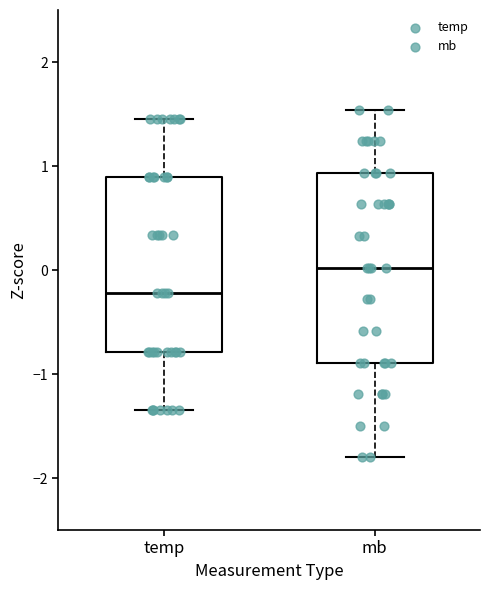

Reading left to right, read every box against the y-axis: the position of its median line, the range the box covers, and the ends of its whiskers. The values are not printed on the chart, so give them approximately, as read against the axis.

temp: median -0.2, box -0.8 to 0.9, whiskers -1.3 to 1.5
mb: median 0.0, box -0.9 to 0.9, whiskers -1.8 to 1.5